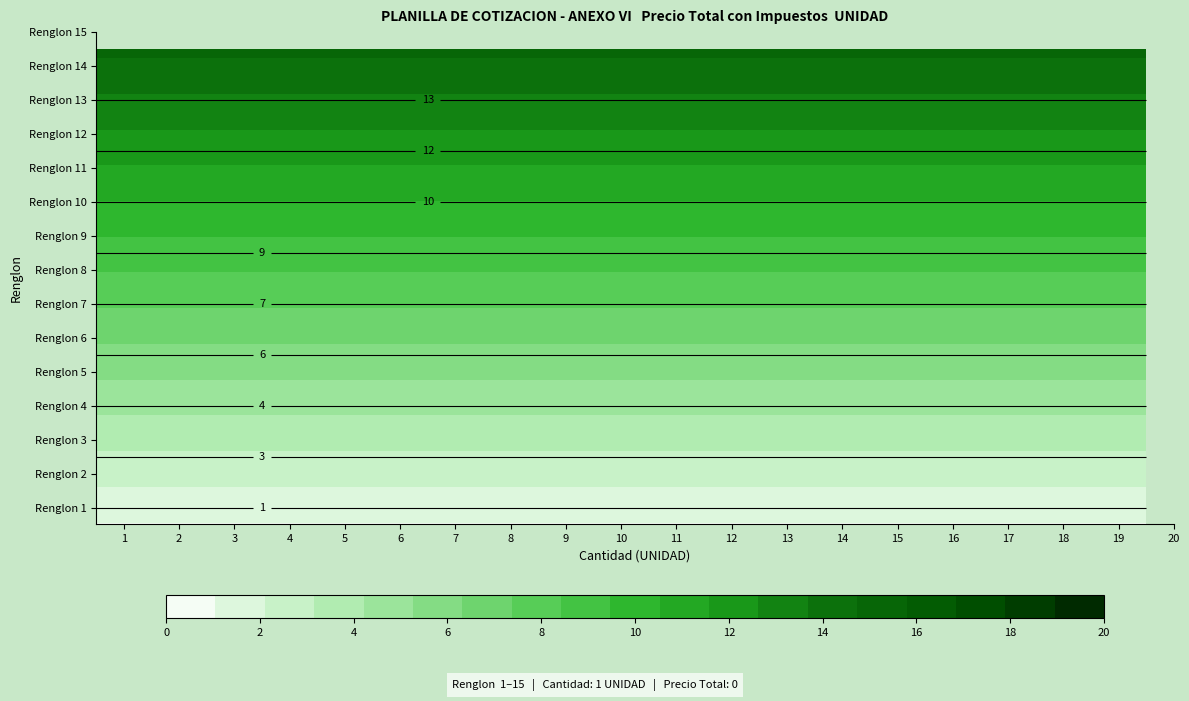

What is the sum of the Renglon 12 values at 3 and 4?

24